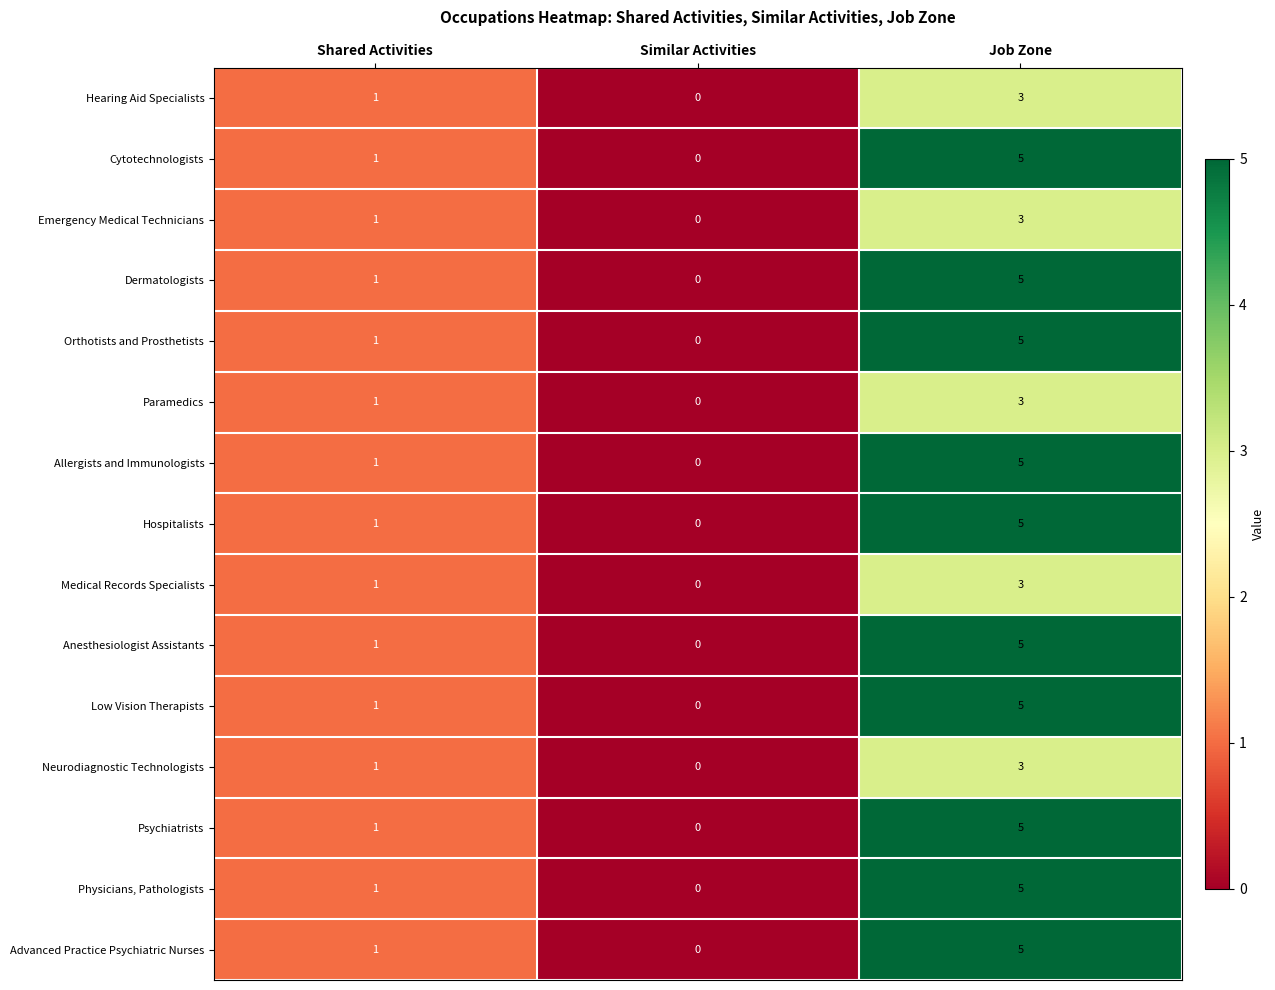

Is the value of Neurodiagnostic Technologists at Similar Activities greater than the value of Paramedics at Job Zone?

No